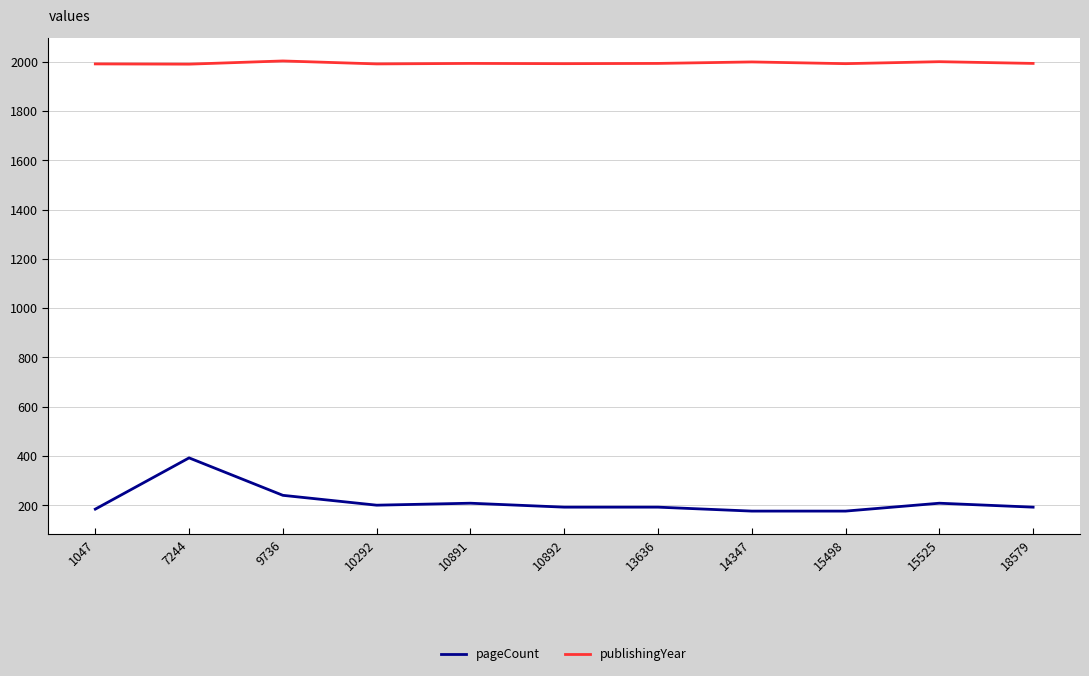

Is it true that publishingYear equals 1992 at 15498?

True